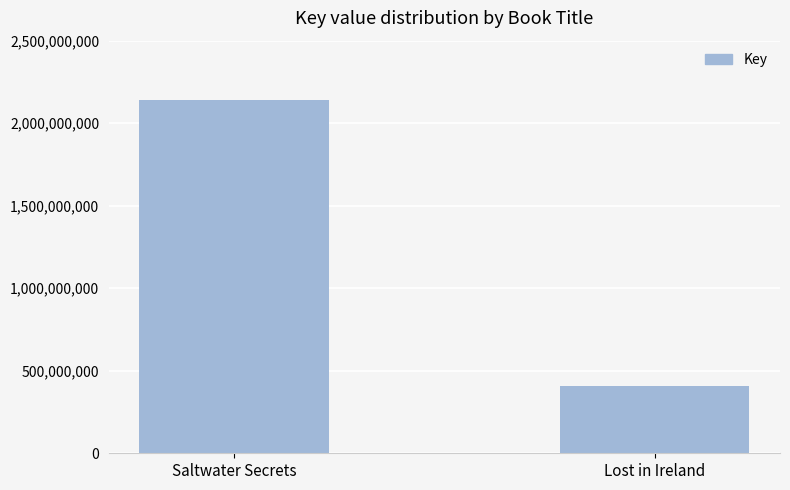

Count the values in the range 410349025 to 2142564733.

2